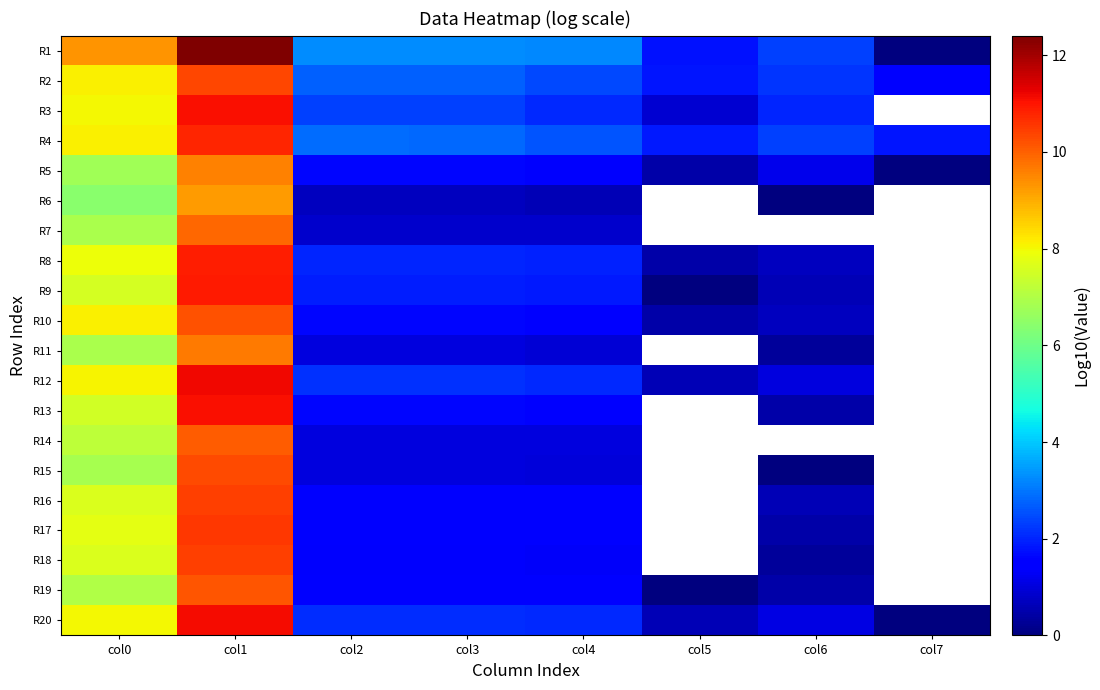

Where is R19 nearest to the value 5?

col0